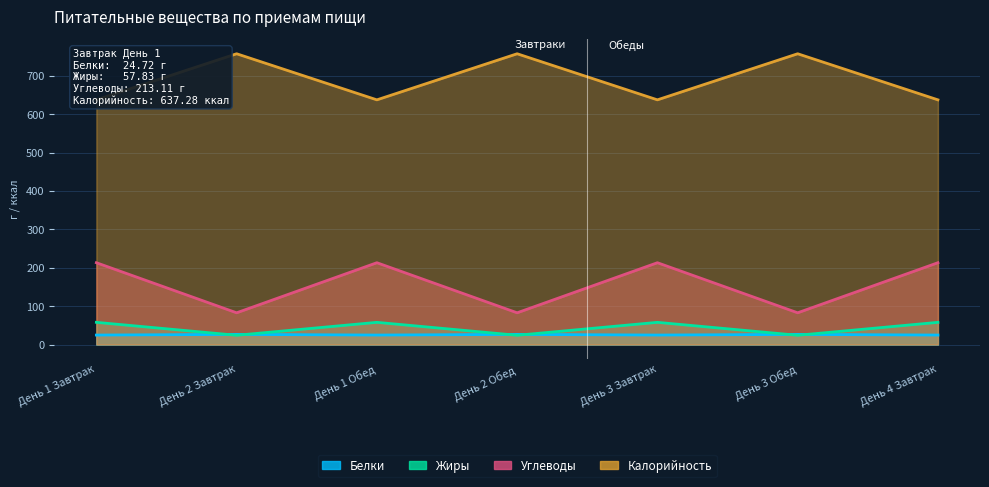

What is the maximum value for Жиры?

757.3